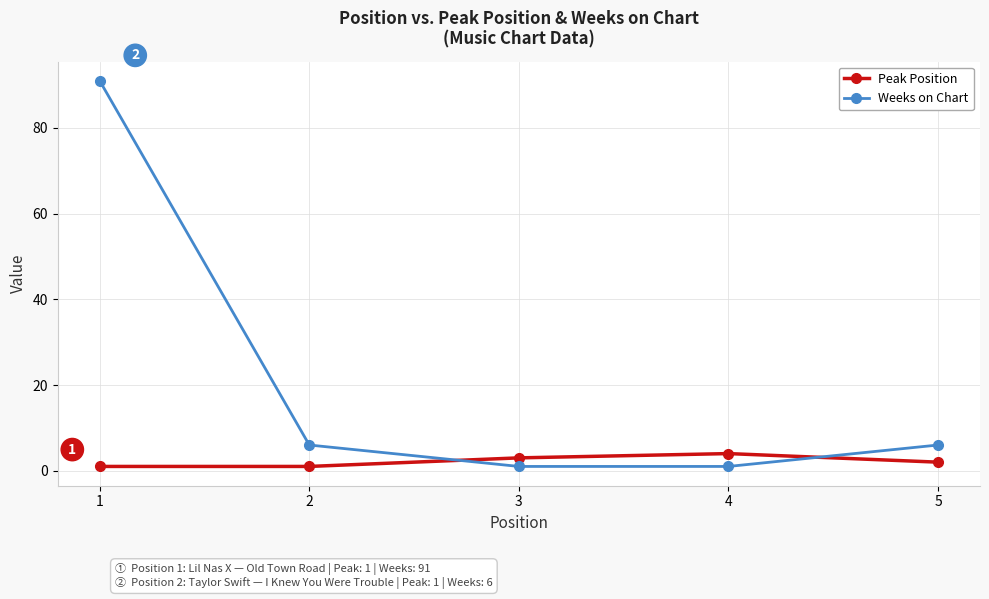

What is the sum of the Peak Position values at 4 and 3?

7